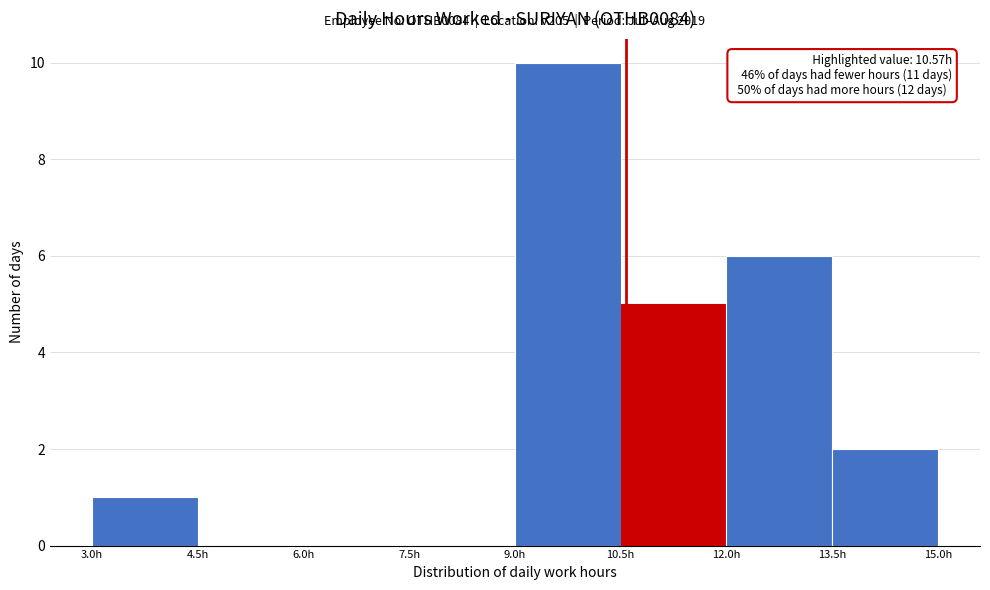

Over which range of the x-axis is the bar tallest?

9.0 to 10.5